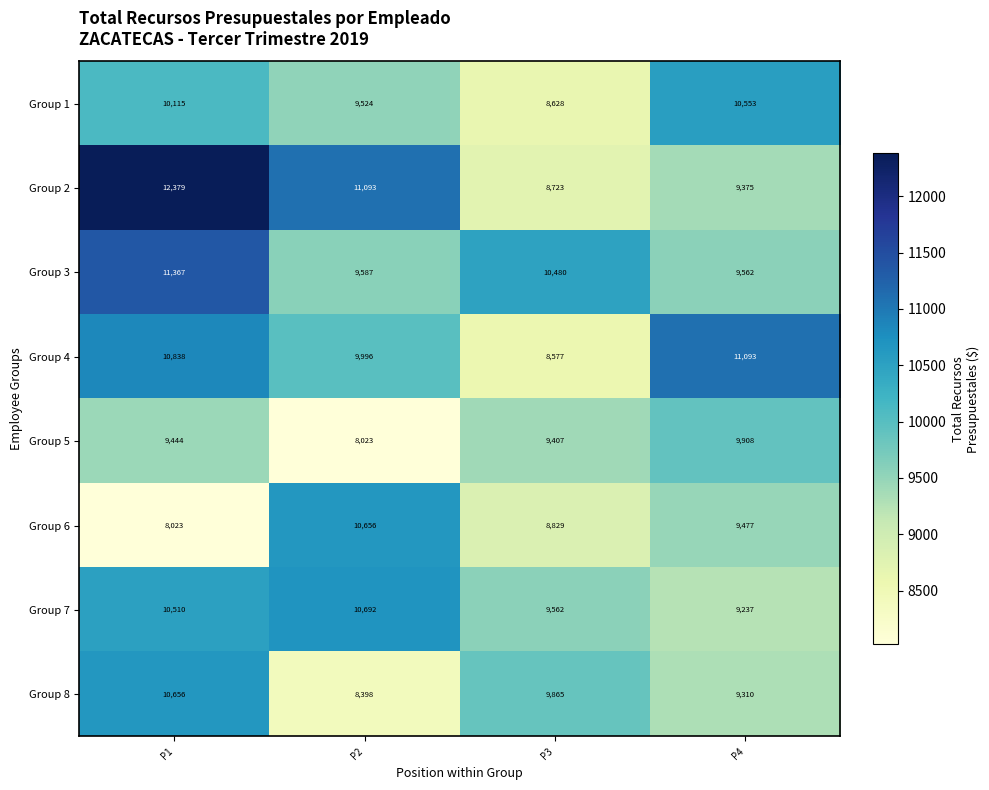

At how many categories does at least one series exceed 11557?

1